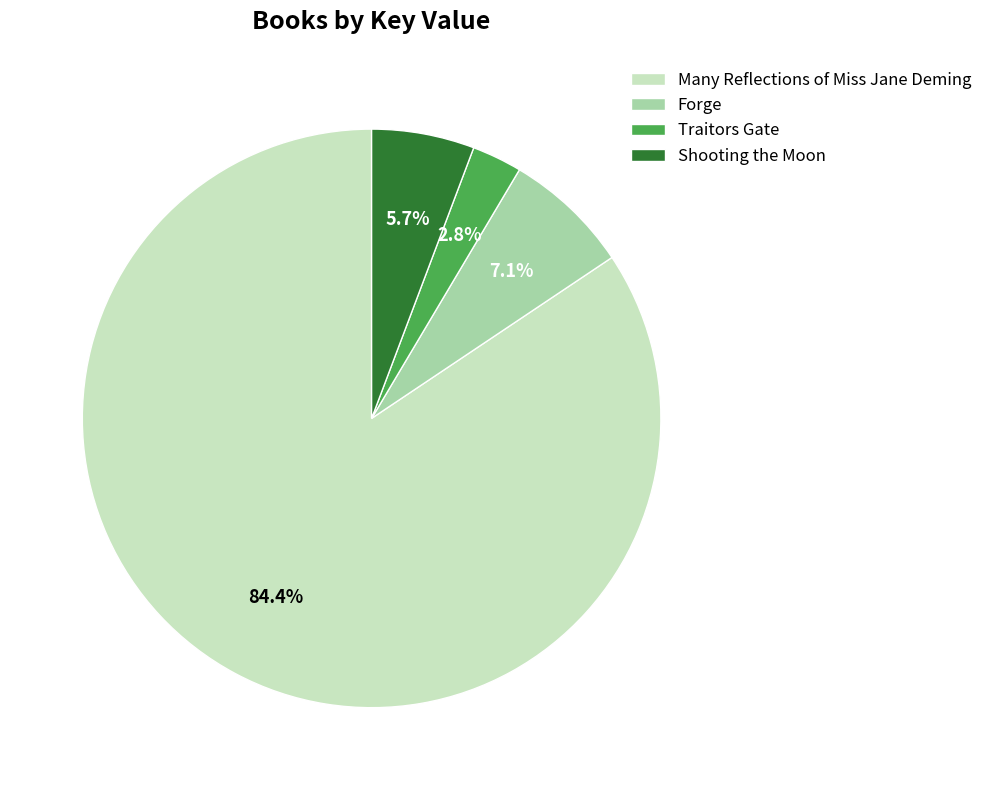

What is the ratio of the value at Traitors Gate to the value at Shooting the Moon?

0.5